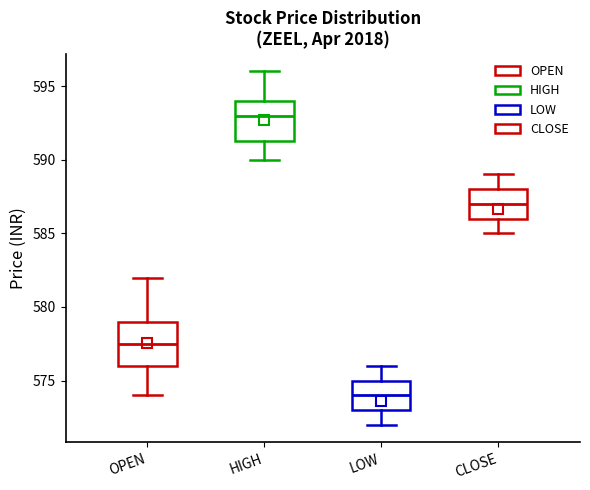

Which box has the lowest median line?

LOW